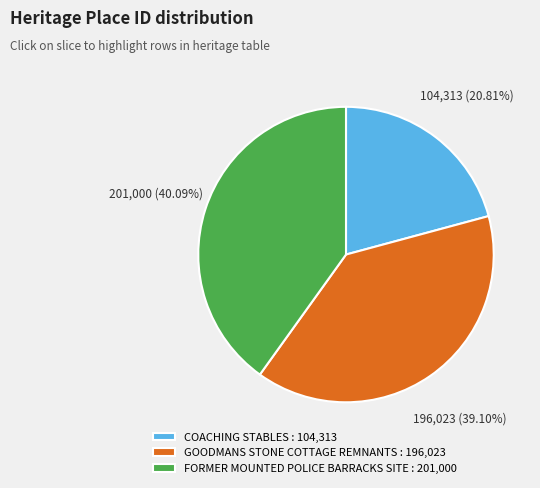

To the nearest percent, what is the difference between the largest and smallest slice percentages?

19%